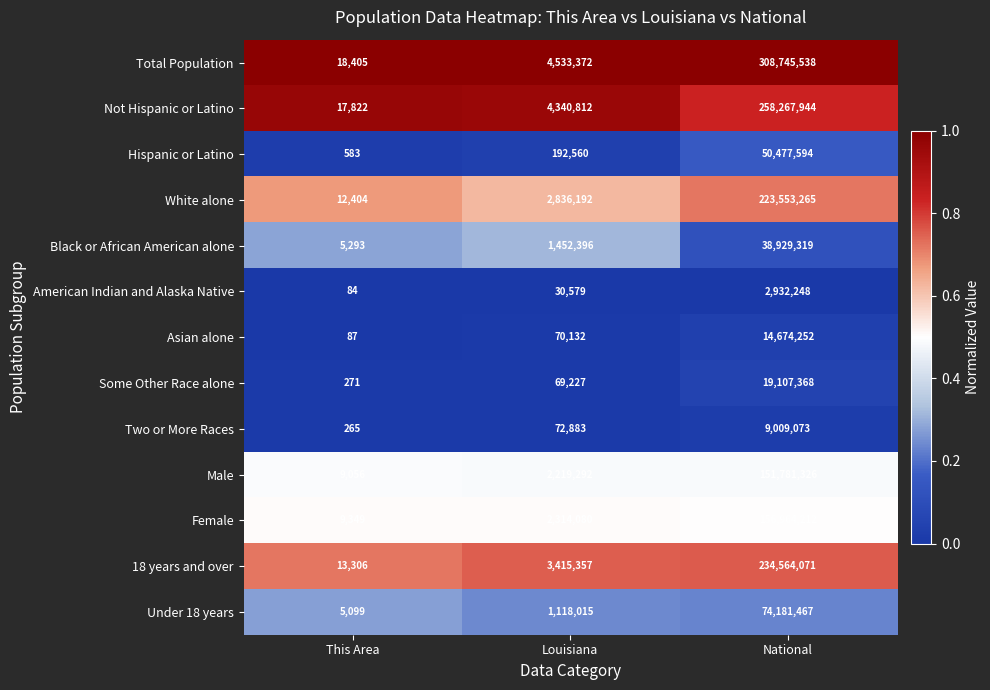

At which category is the sum across all series the highest?

National